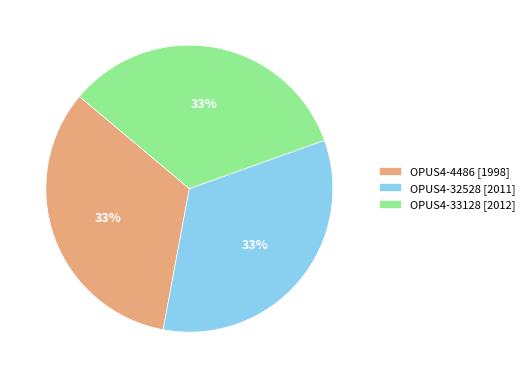

The OPUS4-32528 slice represents 33% of the pie. True or false?

True